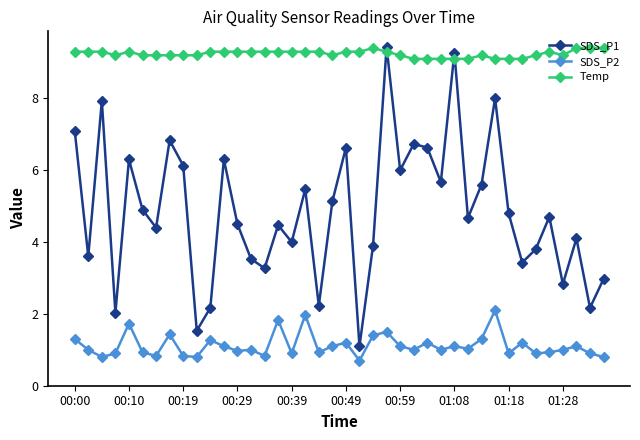

What is the difference between the maximum and minimum values in the SDS_P1 series?

8.3